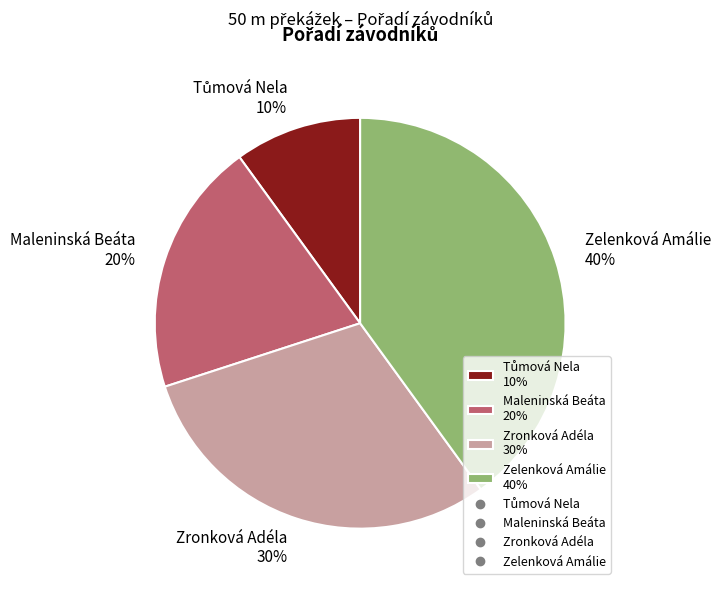

How many slices are in this pie chart?

4